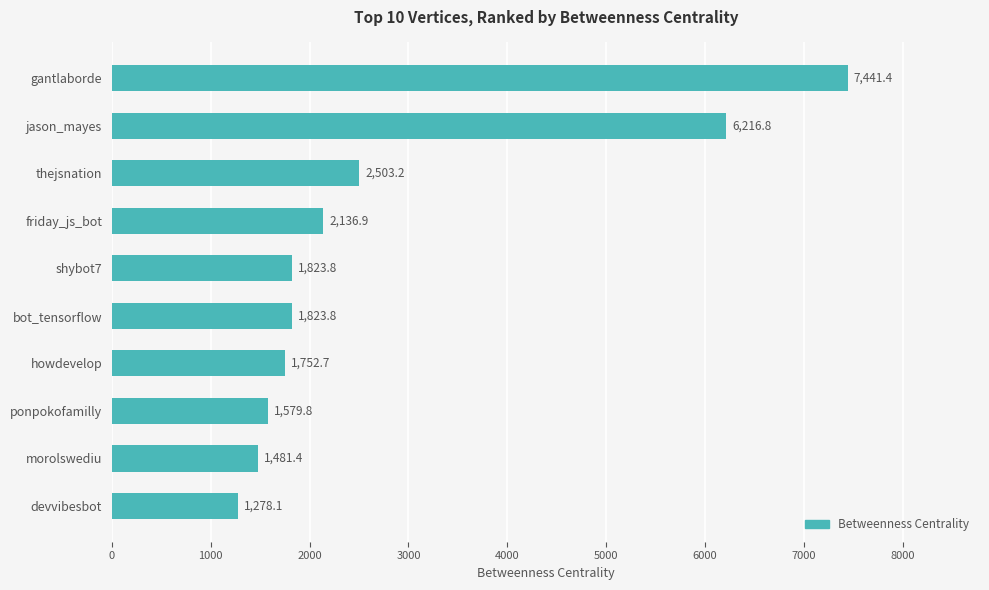

What is the difference between the maximum and minimum values?

6163.3